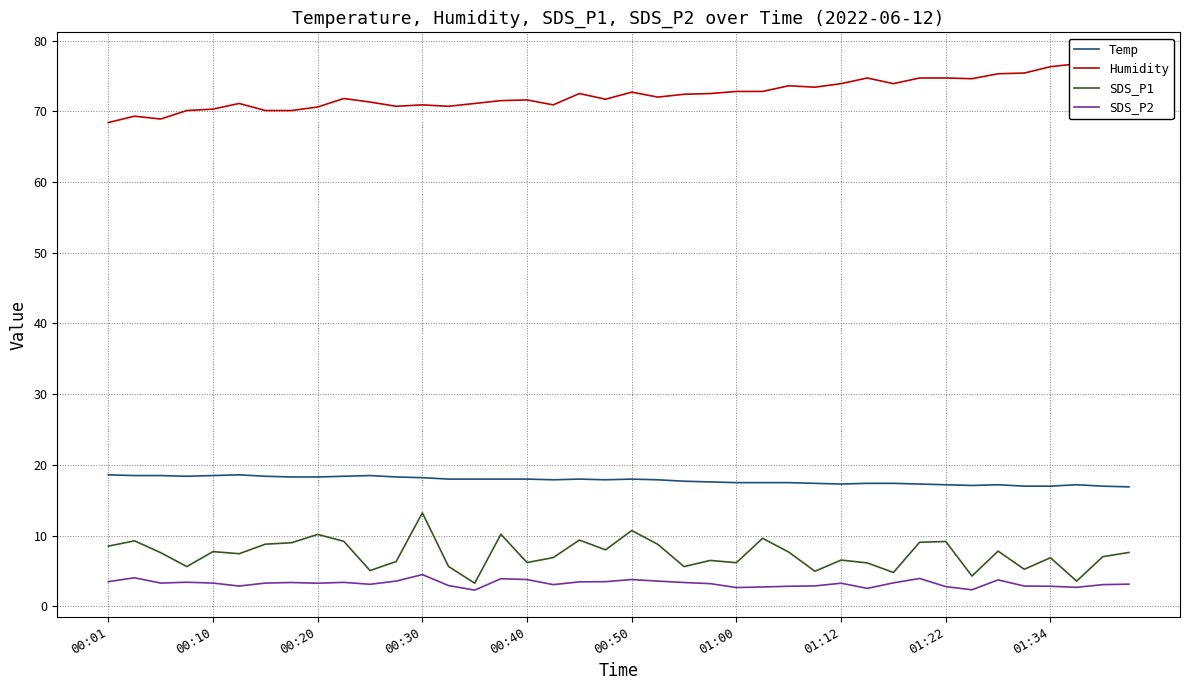

How many values in the SDS_P1 series are below 7?

18